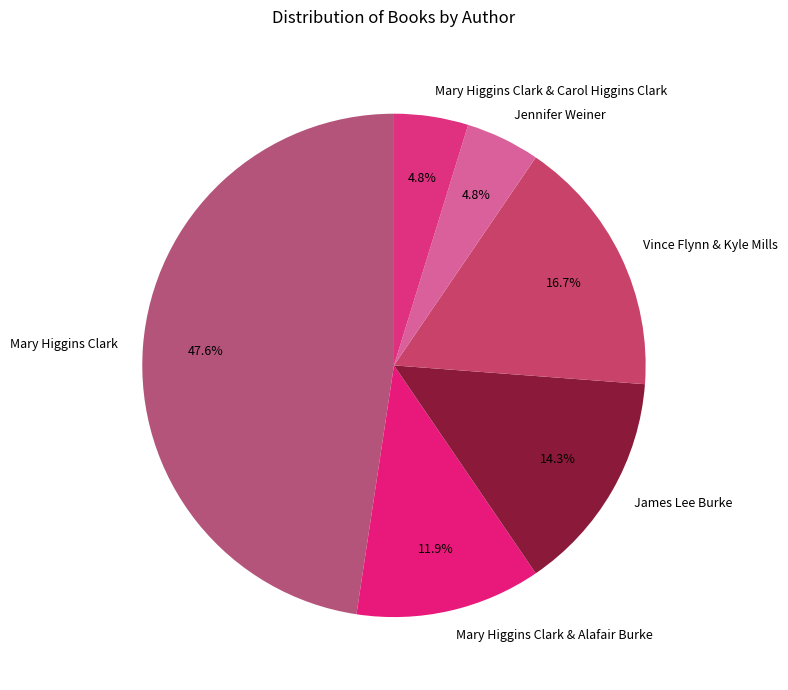

What is the largest slice in the pie chart?

Mary Higgins Clark